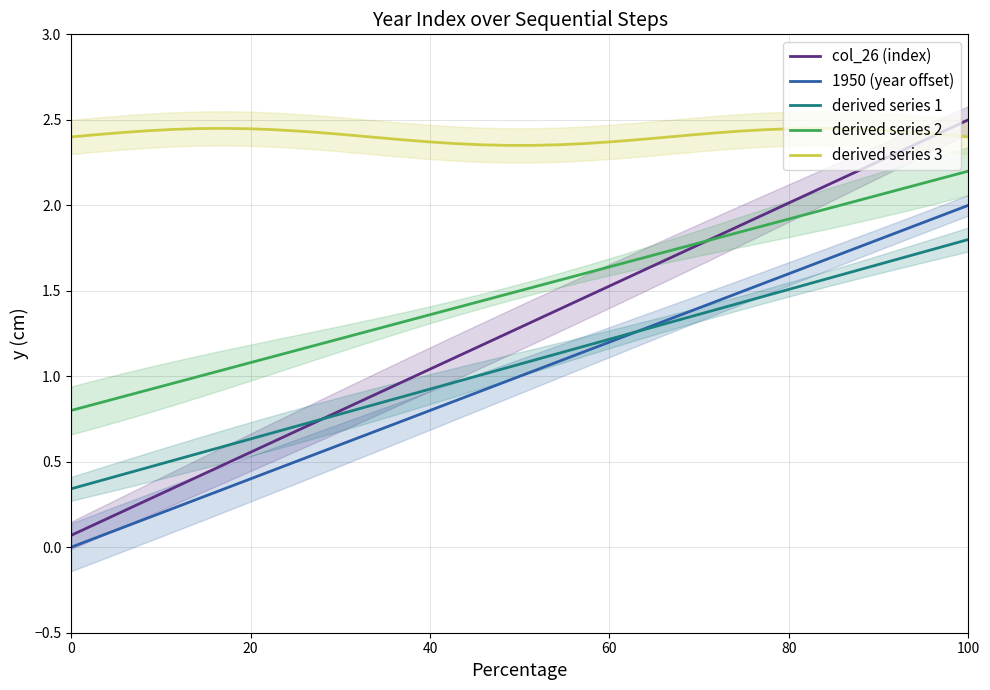

True or false: 1950 (year offset) and derived series 3 intersect in this chart.

False